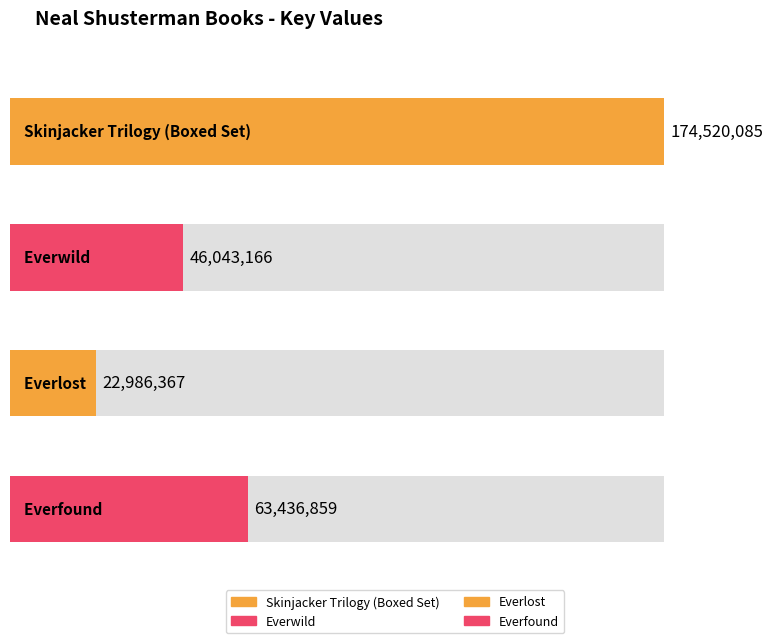

Reading left to right, transcribe all the data shown in this chart.

Skinjacker Trilogy (Boxed Set)=174520085	Everwild=46043166	Everlost=22986367	Everfound=63436859